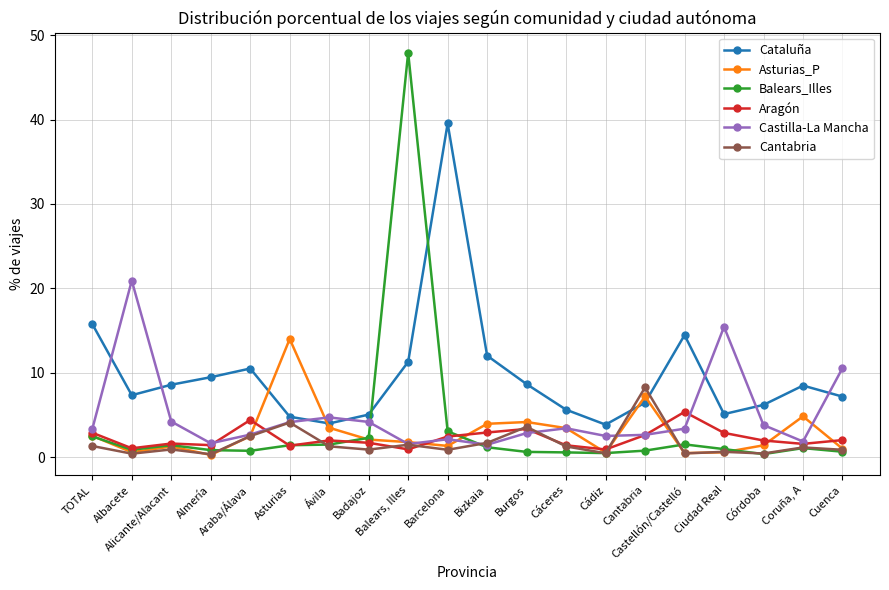

What is the difference between the highest and lowest values at Balears, Illes?

47.0